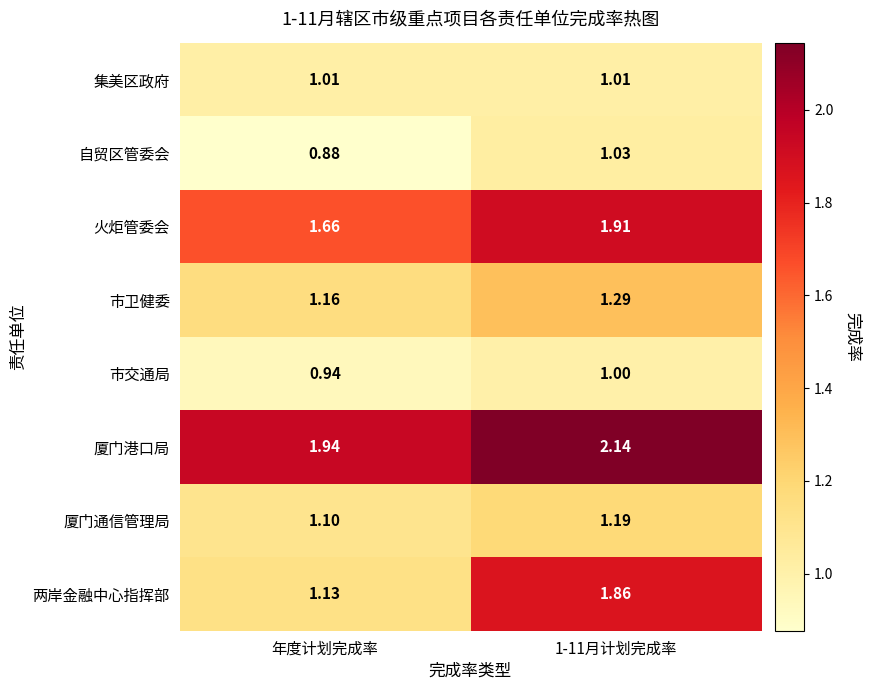

Which series has the largest total across all categories?

厦门港口局